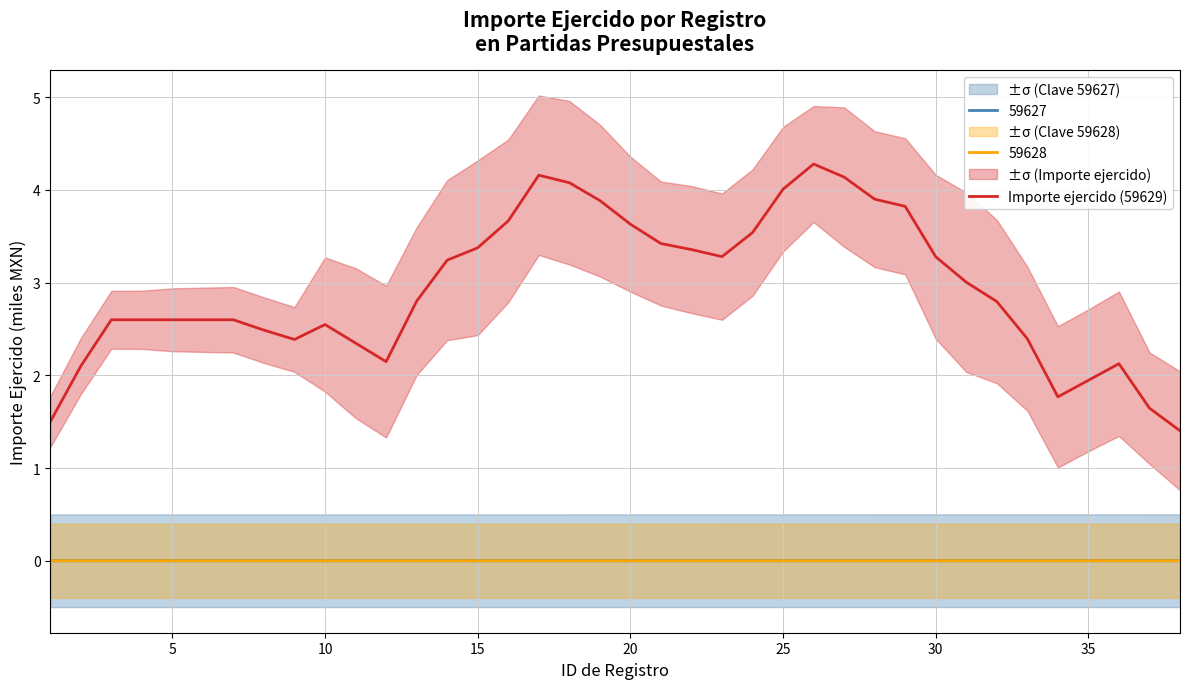

Does the chart have visible grid lines?

Yes